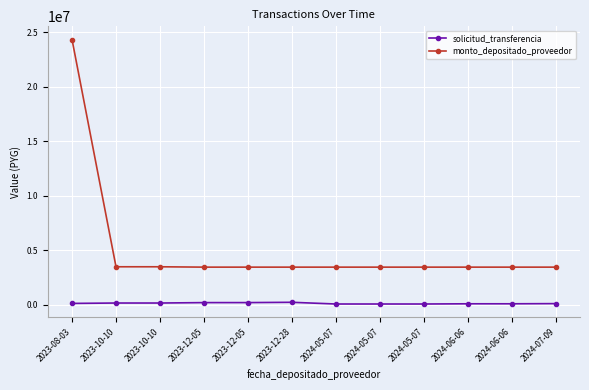

Rank the categories by solicitud_transferencia value from lowest to highest.

2024-05-07, 2024-05-07, 2024-05-07, 2024-06-06, 2024-06-06, 2024-07-09, 2023-08-03, 2023-10-10, 2023-10-10, 2023-12-05, 2023-12-05, 2023-12-28